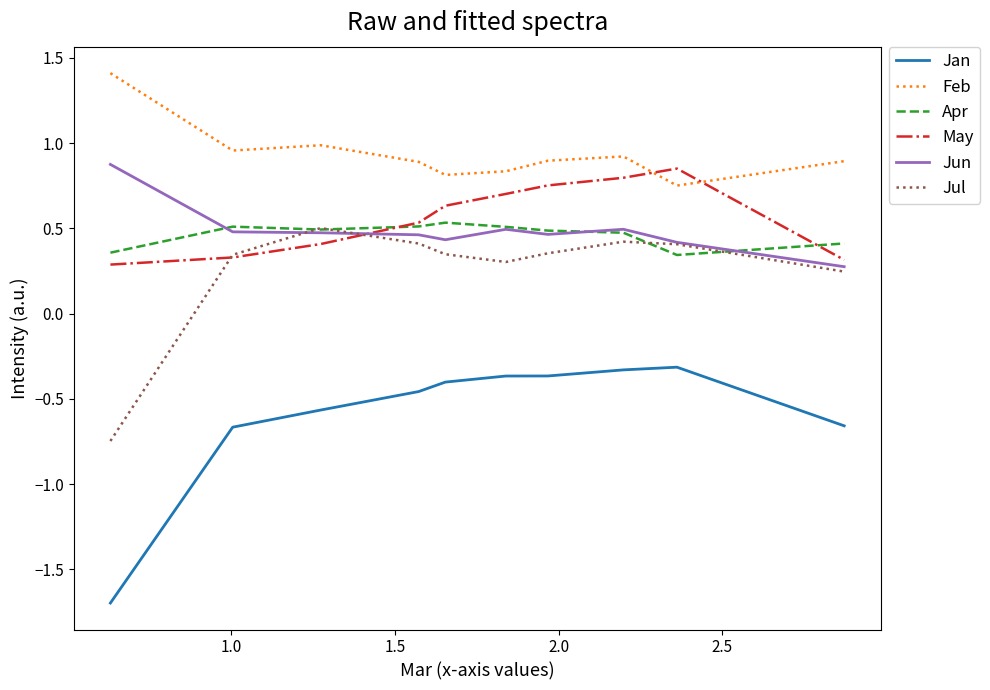

Does the chart have visible grid lines?

No